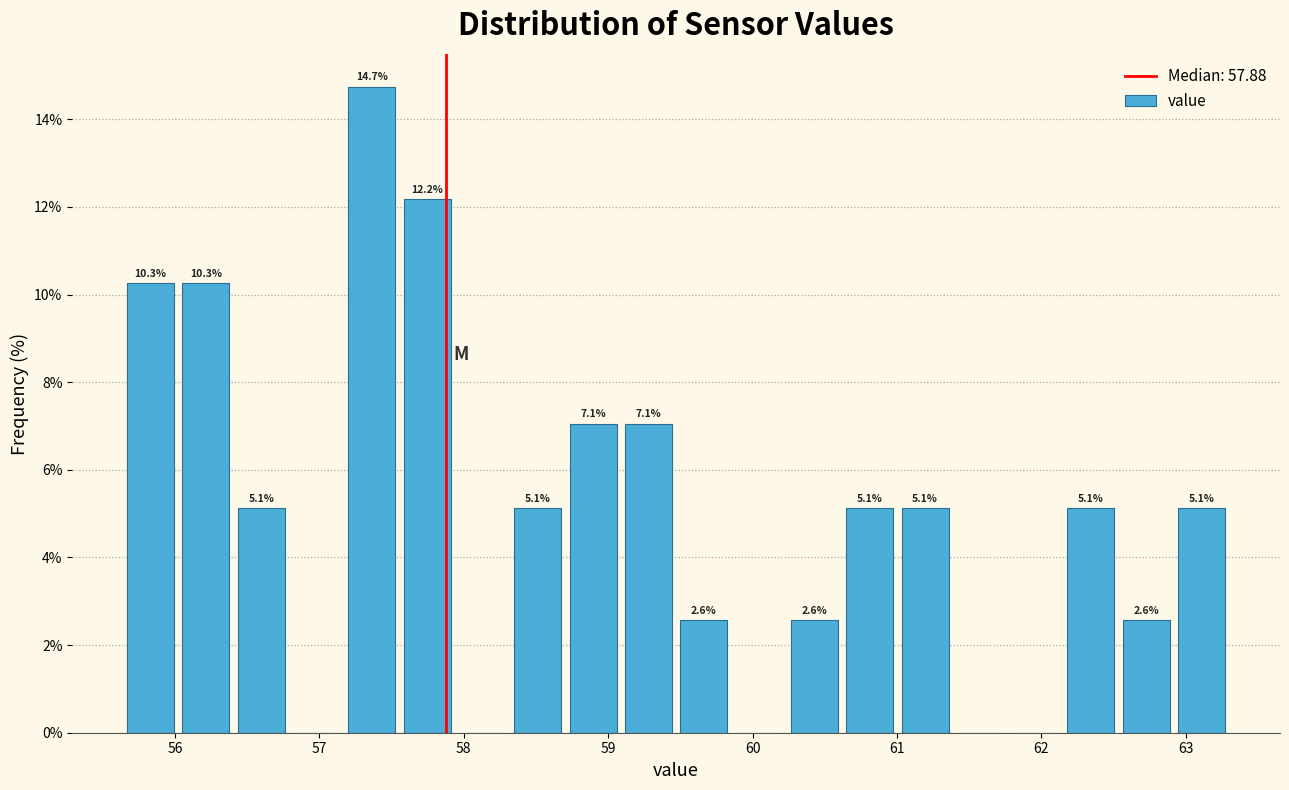

Read against the x-axis, roughly where is the centre of the tallest bar?

57.4